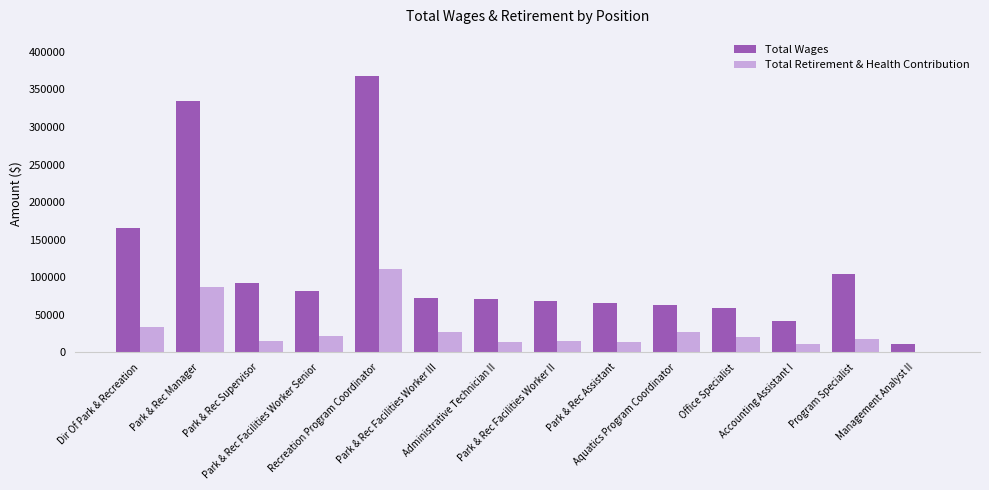

What is the highest value of the Total Wages series?

367472